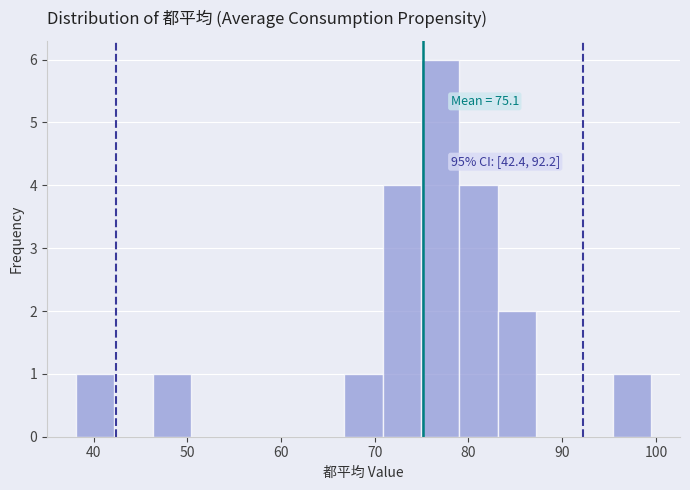

Over which range of the x-axis is the bar tallest?

75 to 79